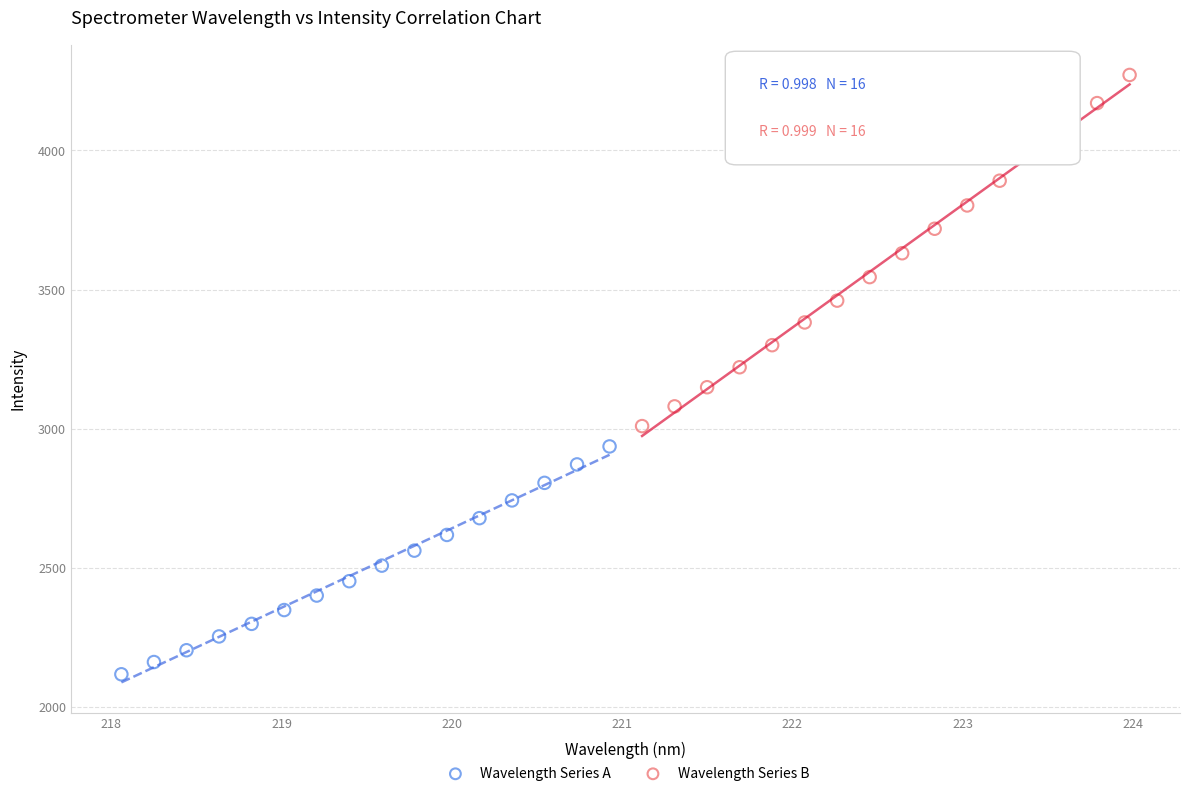

Which series contains the lowest Y value?

Wavelength Series A